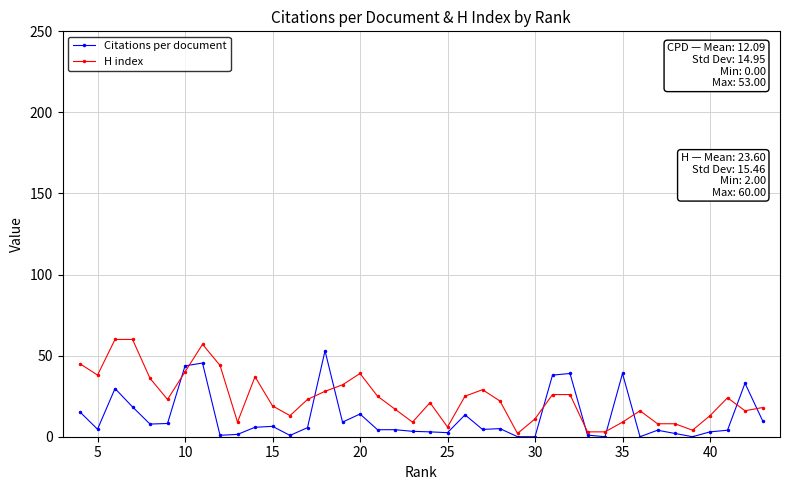

What is the sum of all H index values?

944.0